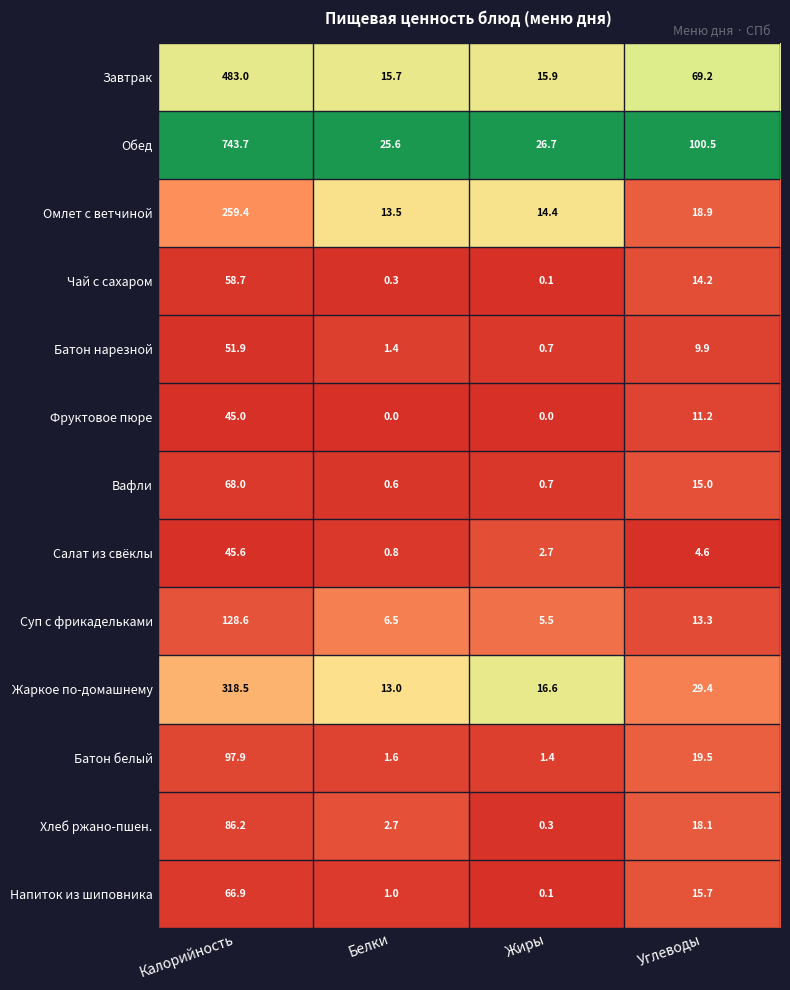

What is the sum of all Обед values?

896.5